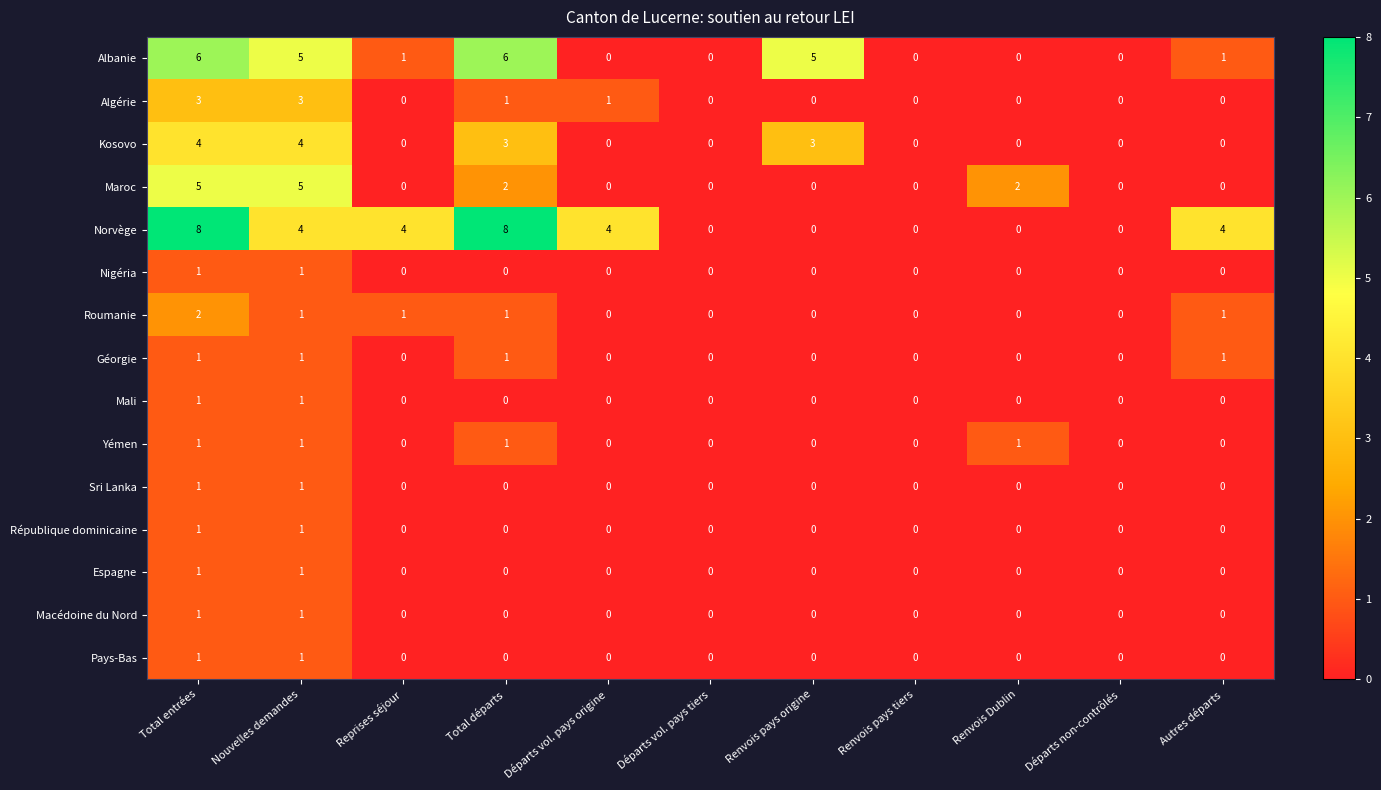

How many distinct data groups are displayed?

15